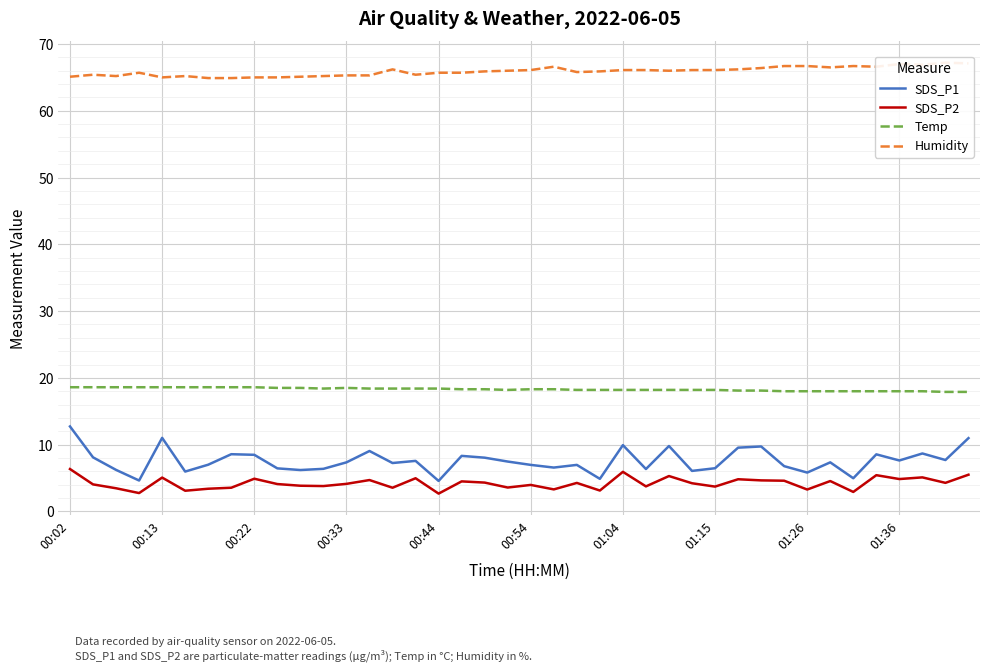

What is the label of the 27th point from the right?

13